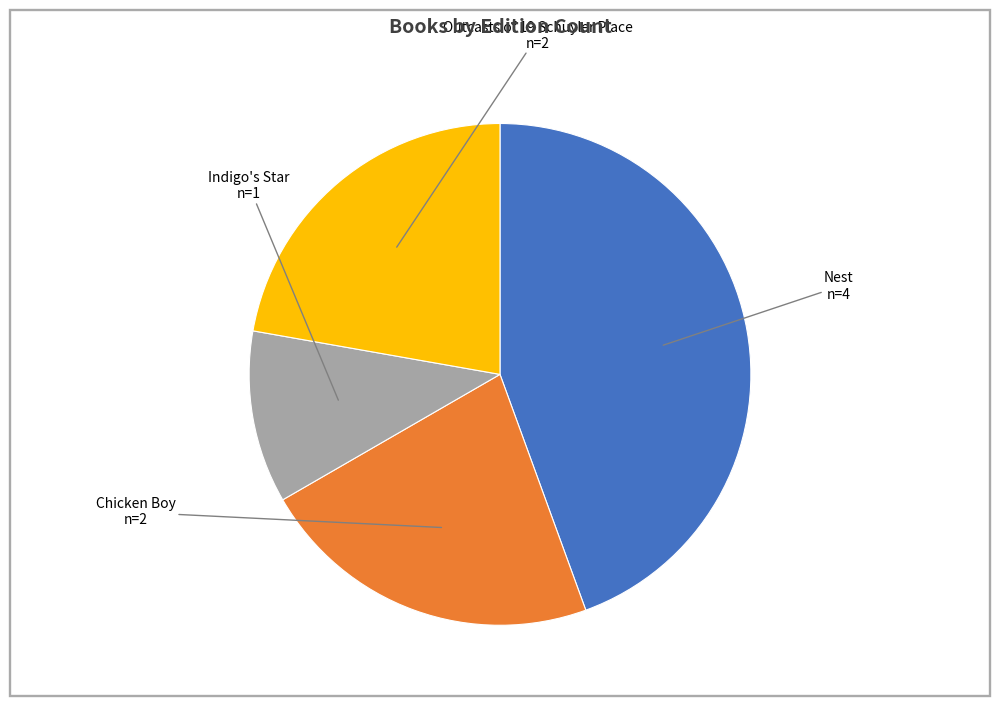

Which has a higher value, Nest or Outcasts of 19 Schuyler Place?

Nest